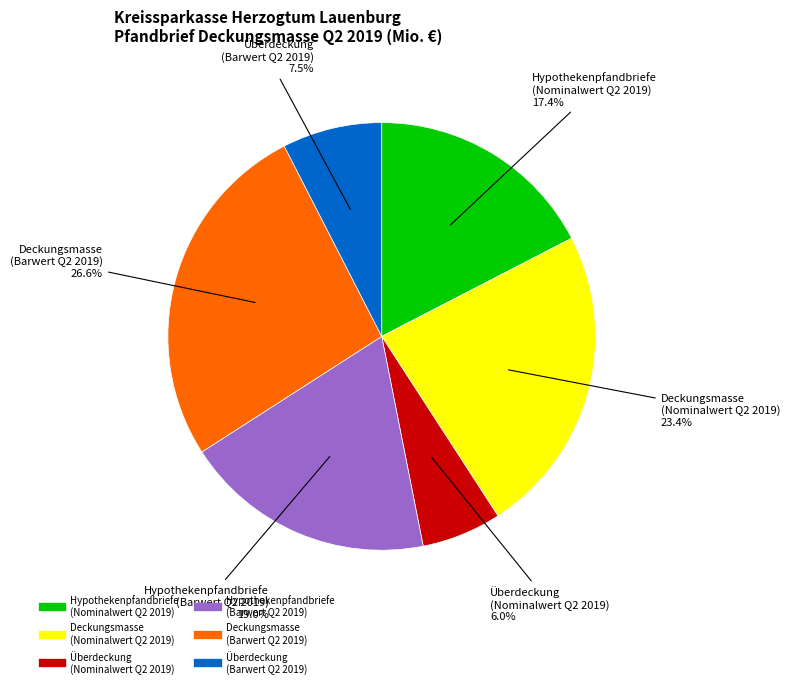

What percentage do Hypothekenpfandbriefe (Barwert Q2 2019) and Deckungsmasse (Barwert Q2 2019) together represent?

45.6%